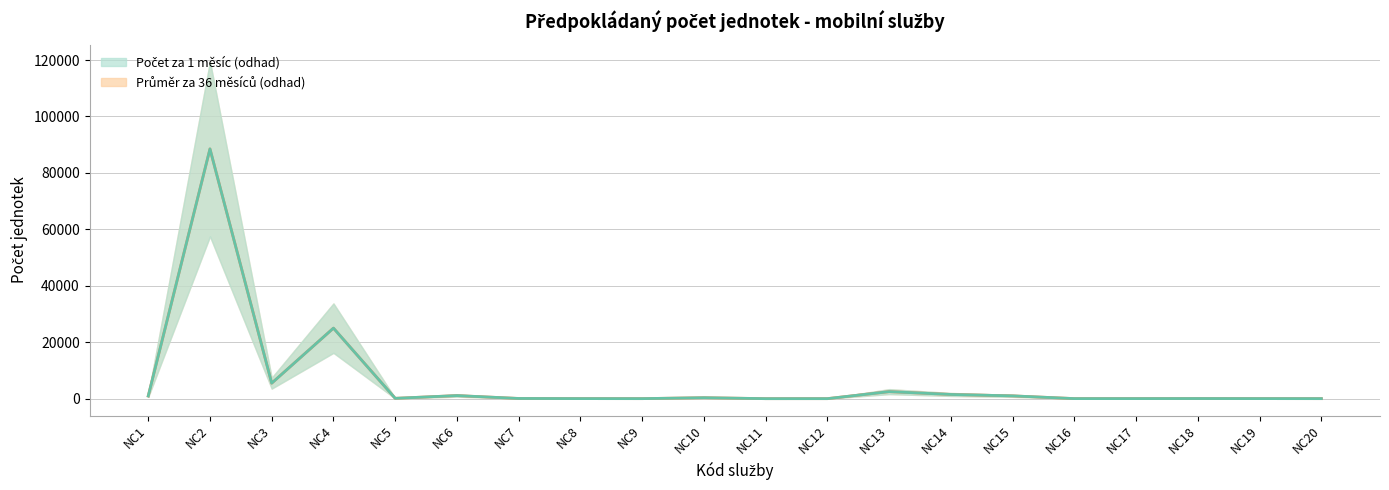

Where does the Počet za 1 měsíc series first go above 130?

NC1